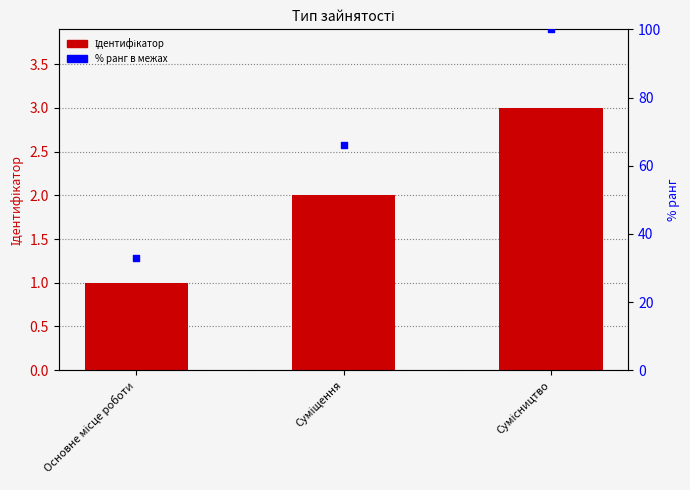

Is the value of % ранг в межах at Суміщення greater than the value of Ідентифікатор at Суміщення?

Yes